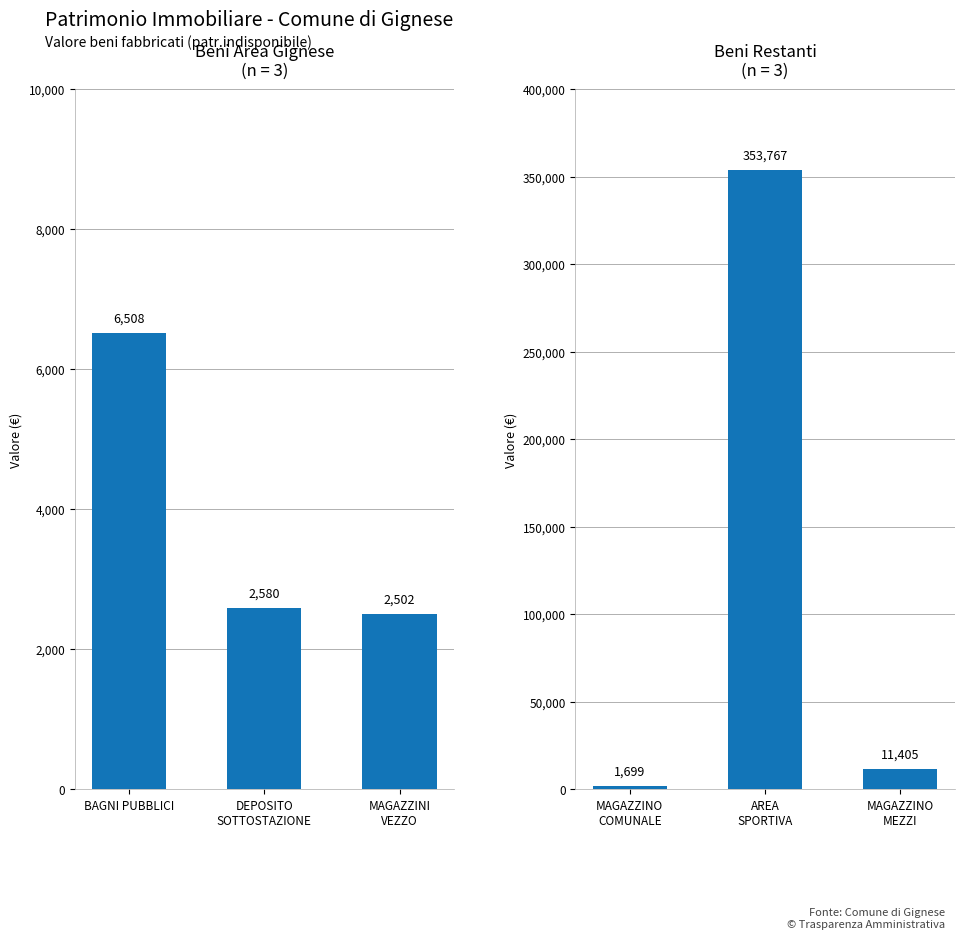

How many categories are shown in the chart?

3